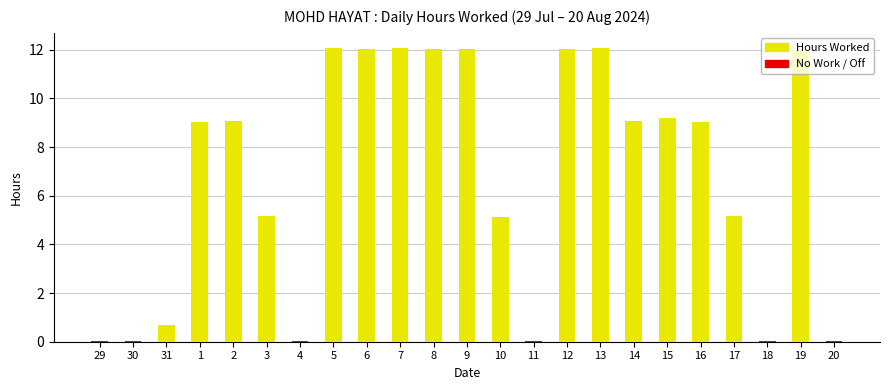

At which category does the chart reach its minimum across all series?

29